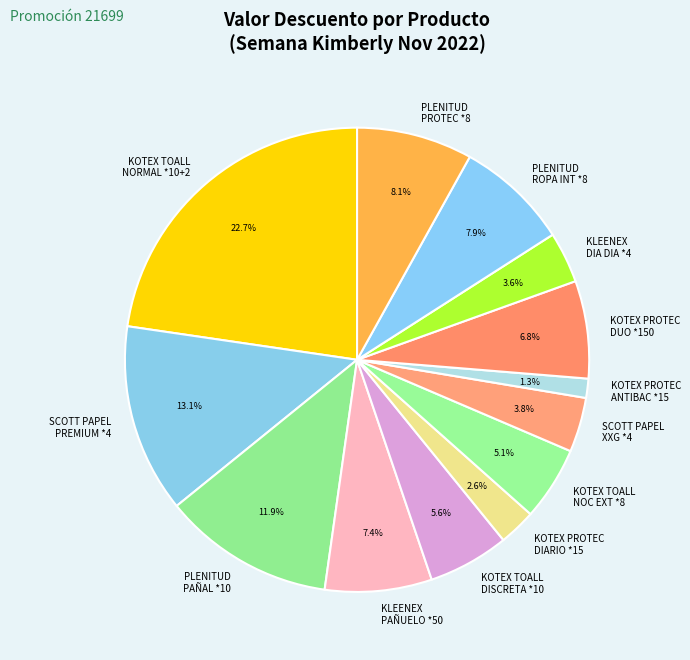

Which category has the biggest portion of the pie?

KOTEX TOALL NORMAL *10+2